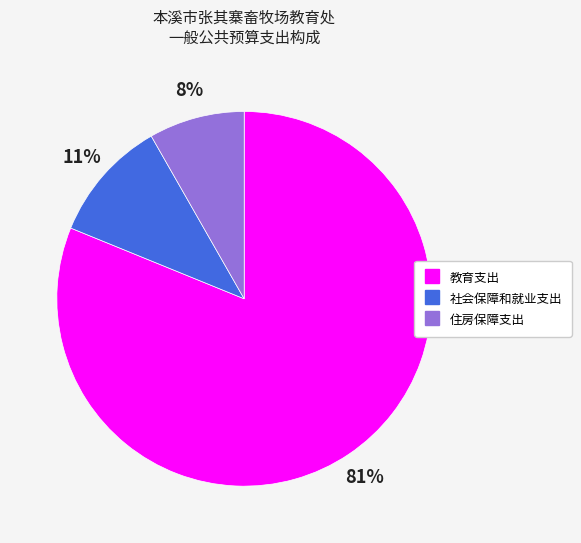

Rank the categories by value from highest to lowest.

教育支出, 社会保障和就业支出, 住房保障支出